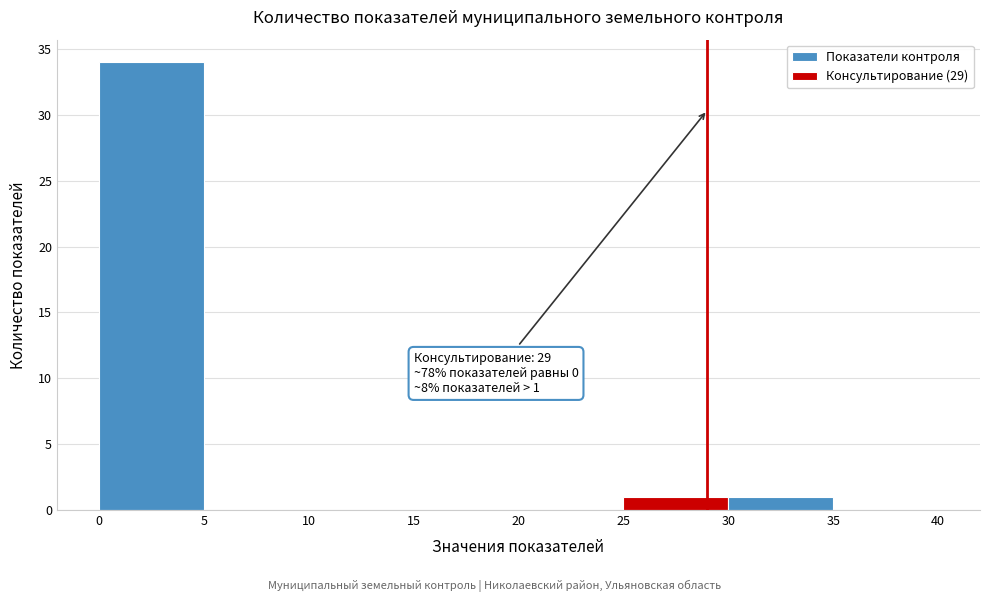

Over which range of the x-axis is the bar tallest?

0 to 5